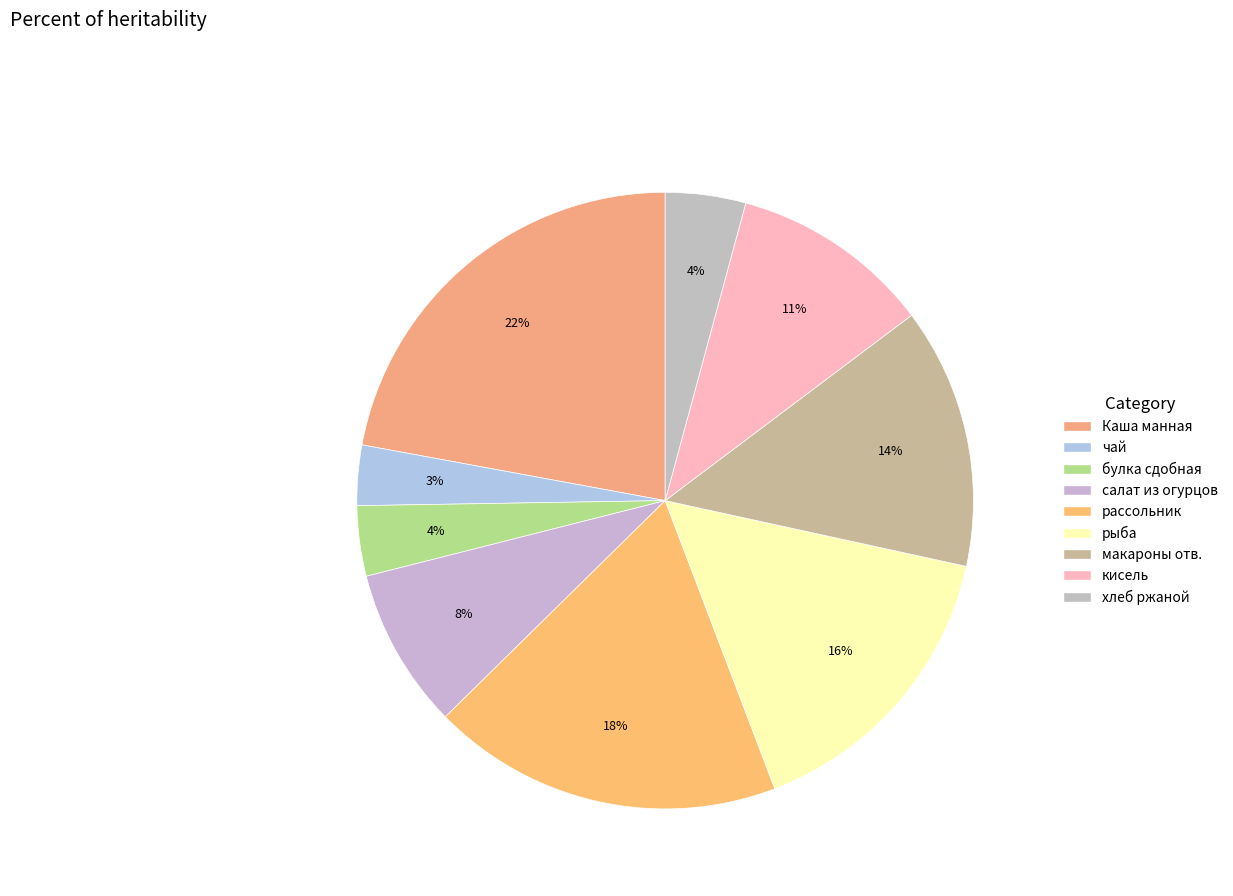

How many segments does this pie chart have?

9